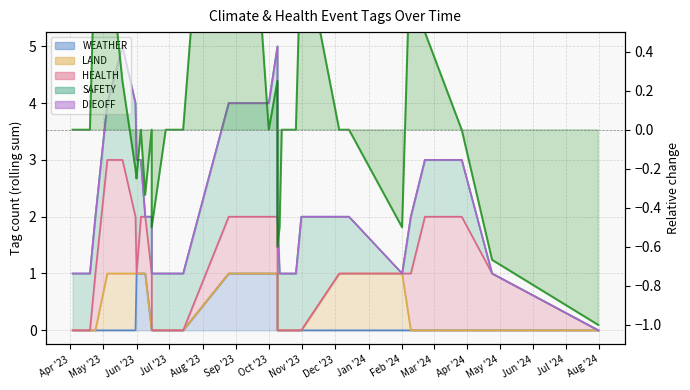

Does the chart have visible grid lines?

Yes